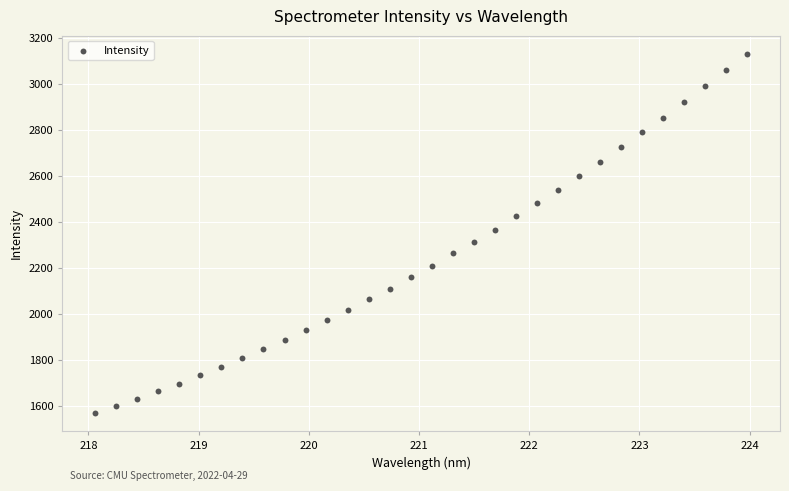

What is the range of X values (max minus min)?

5.9